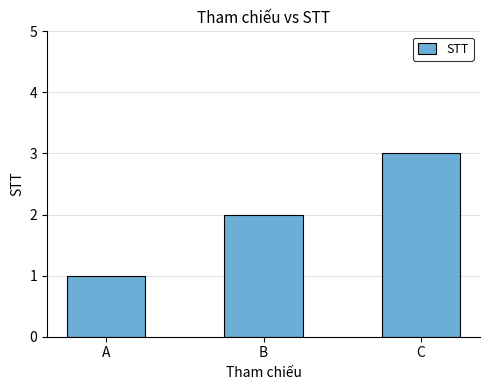

Rank the categories by value from lowest to highest.

A, B, C